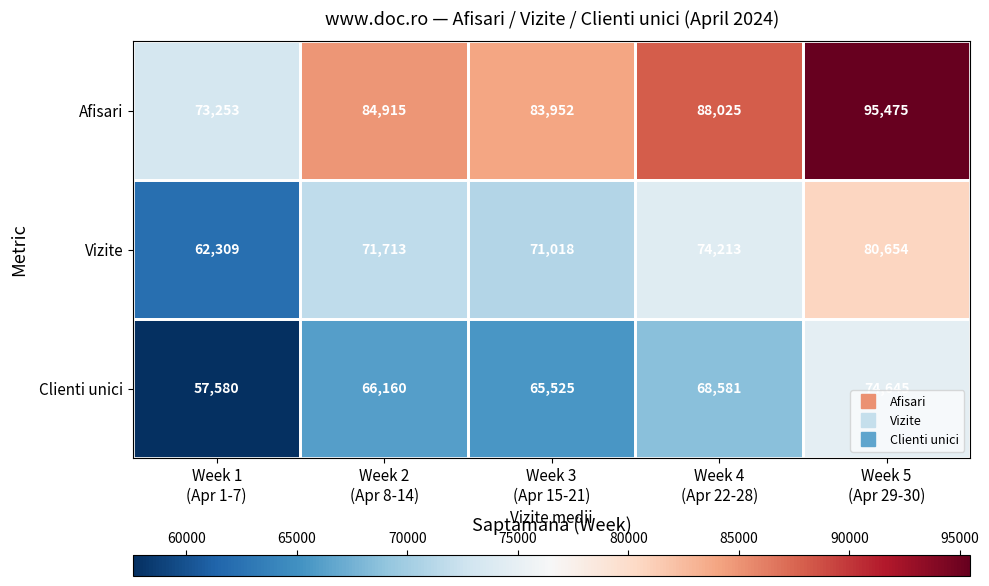

What is the spread (max minus min) of values at Week 1
(Apr 1-7)?

15673